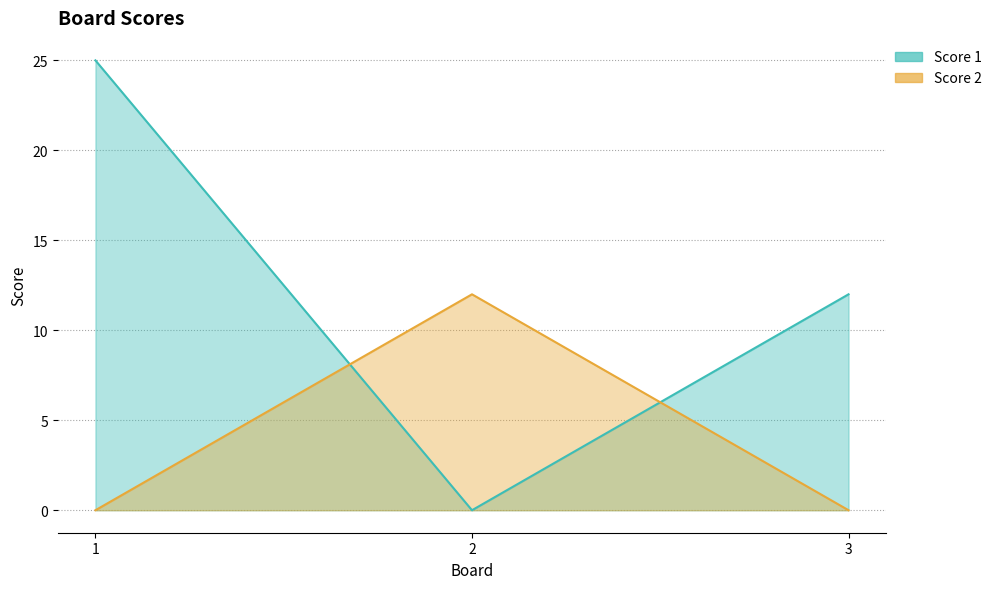

How many lines are shown in the chart?

2